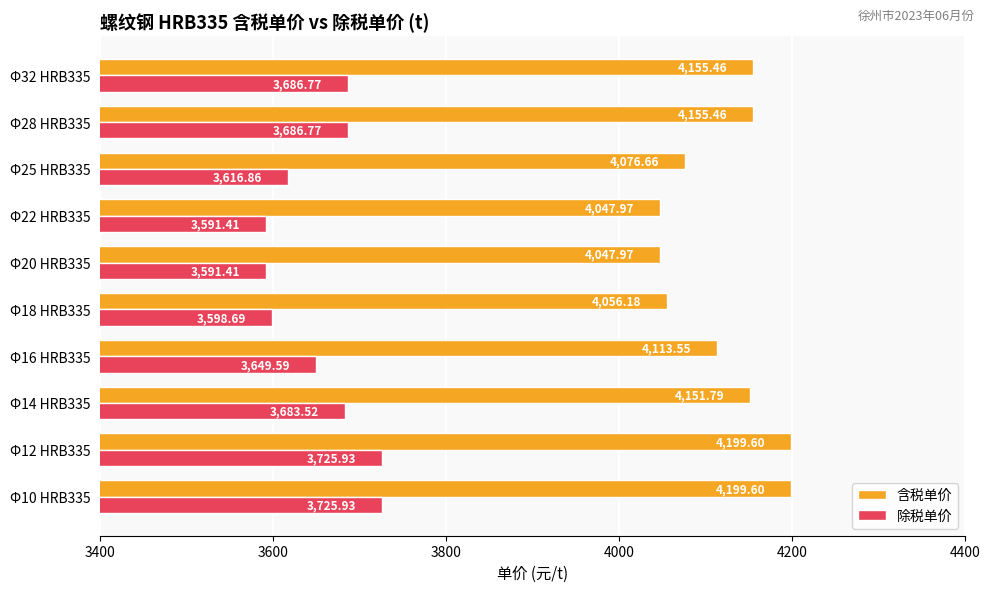

Is the value of 除税单价 at Φ25 HRB335 greater than the value of 含税单价 at Φ10 HRB335?

No